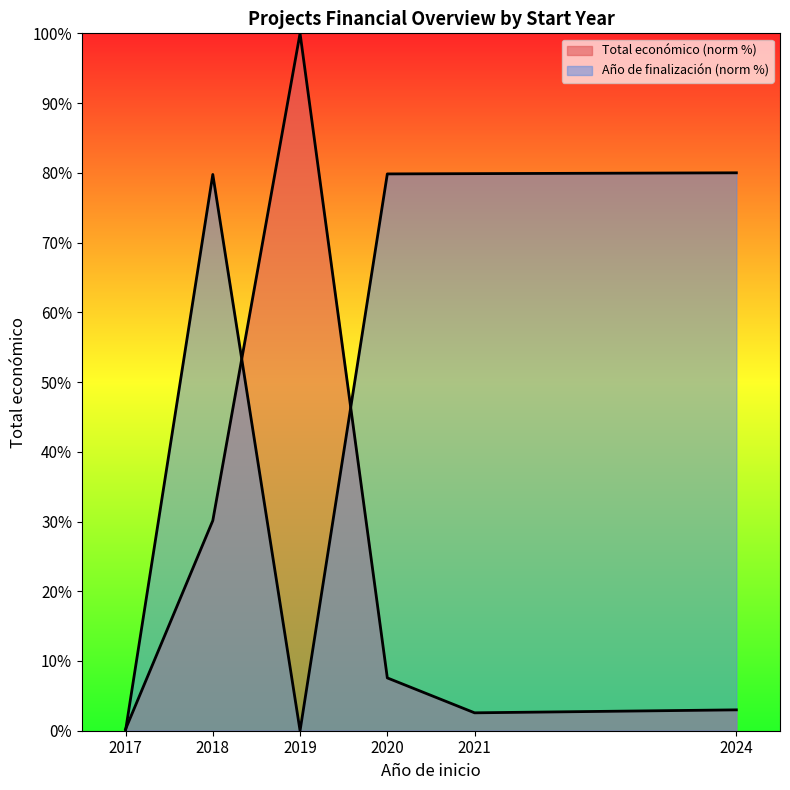

At how many categories does at least one series exceed 66?

5